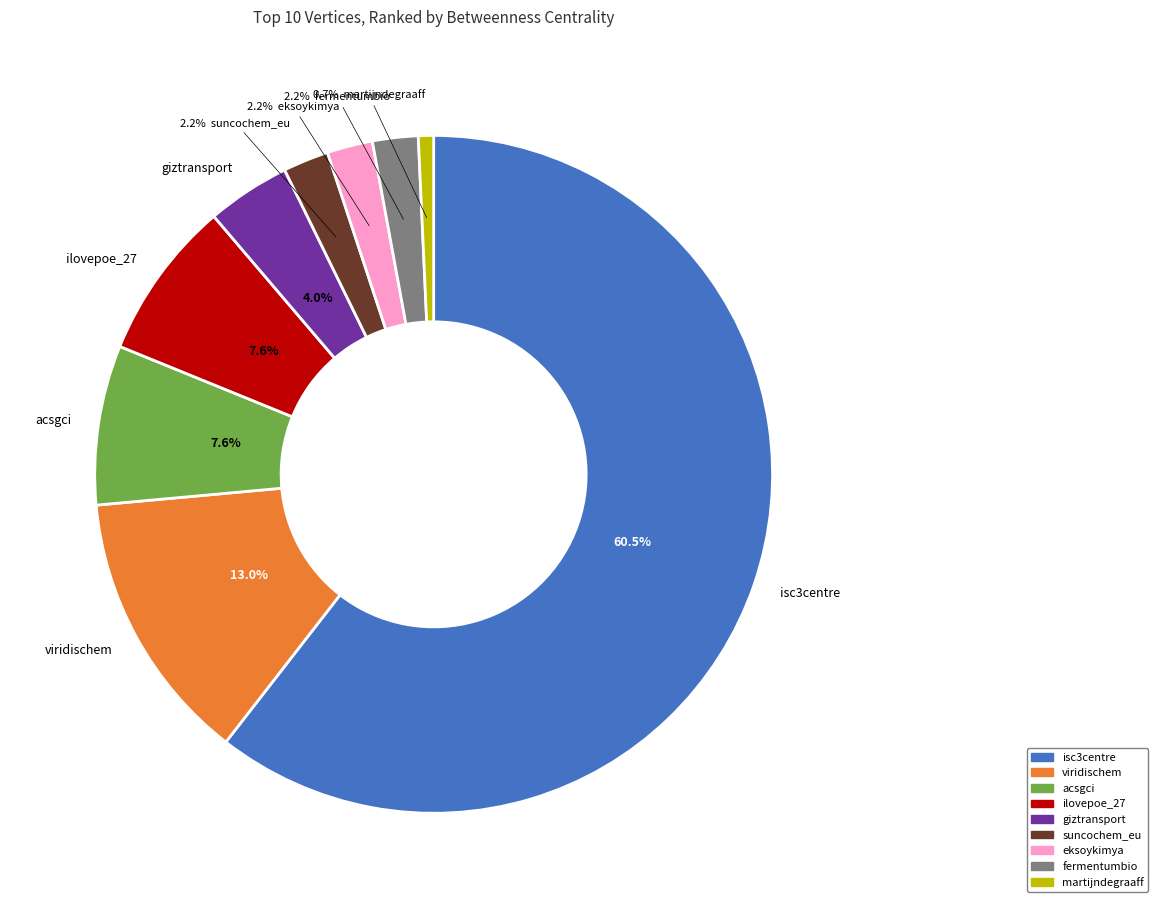

To the nearest percent, what is the average slice percentage?

11%